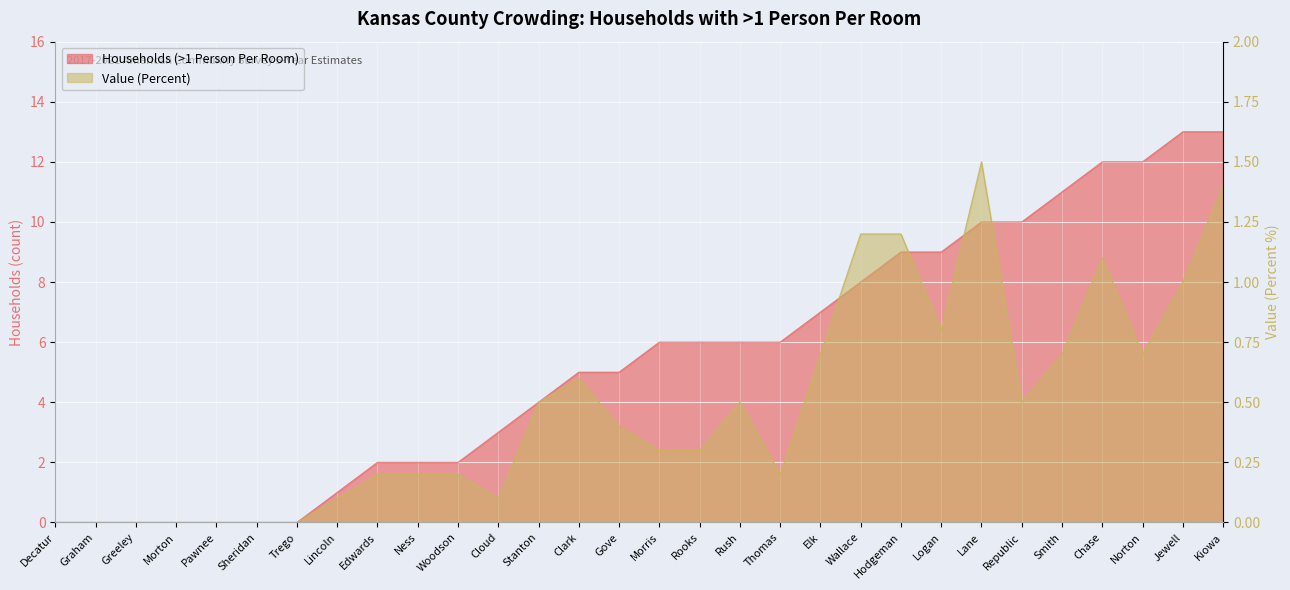

True or false: Households (>1 Person Per Room) and Value (Percent) intersect in this chart.

False